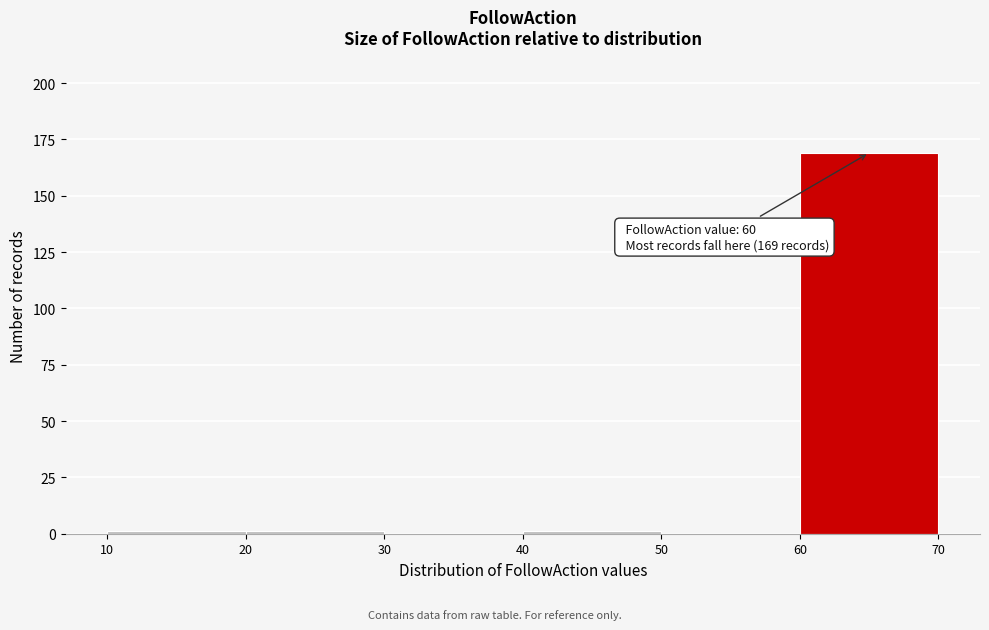

Over which range of the x-axis is the bar tallest?

60 to 70